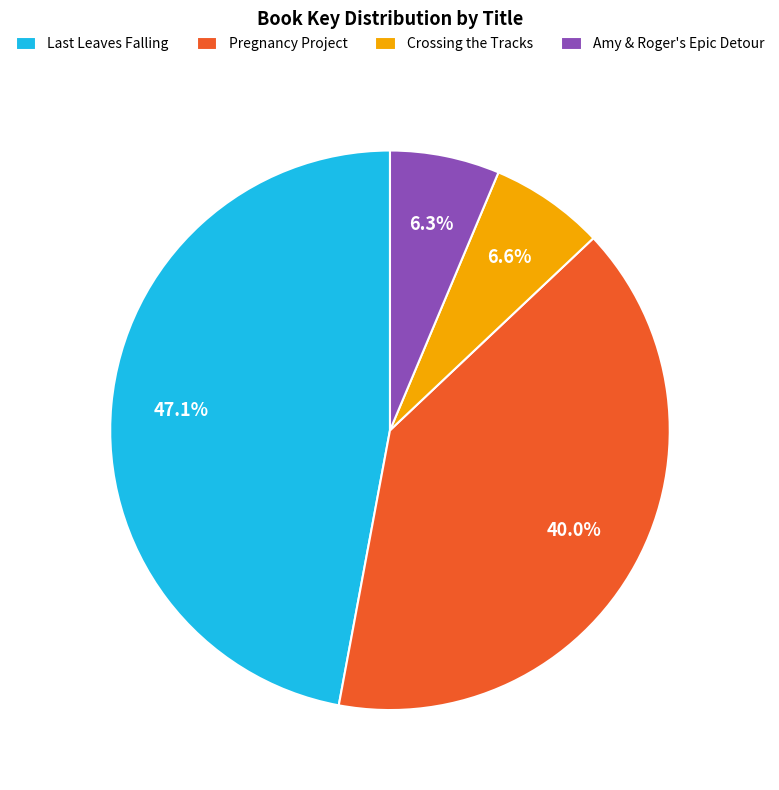

Does any single category account for the majority?

No